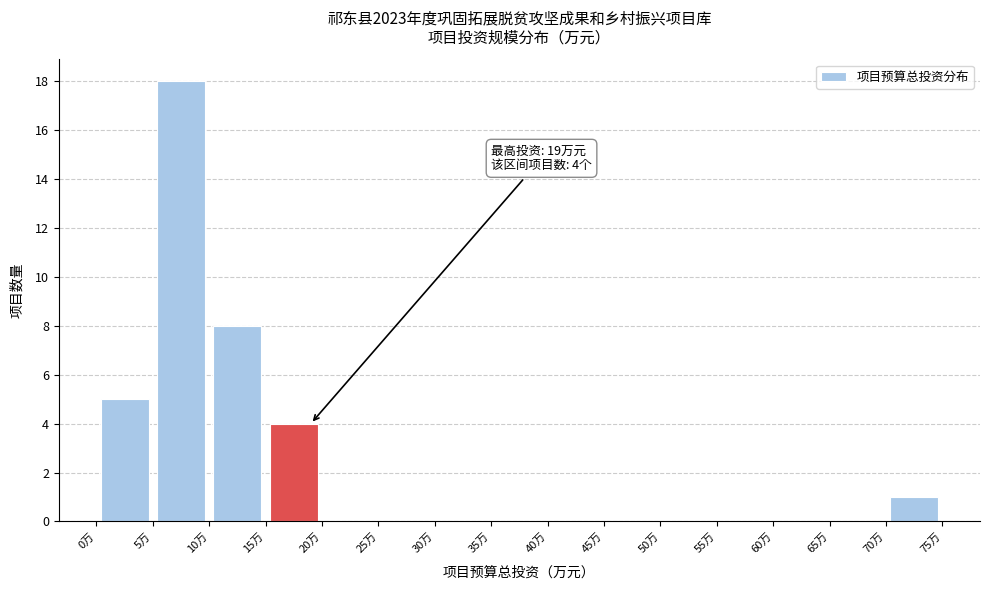

Which range on the x-axis has the tallest bar?

5 to 10